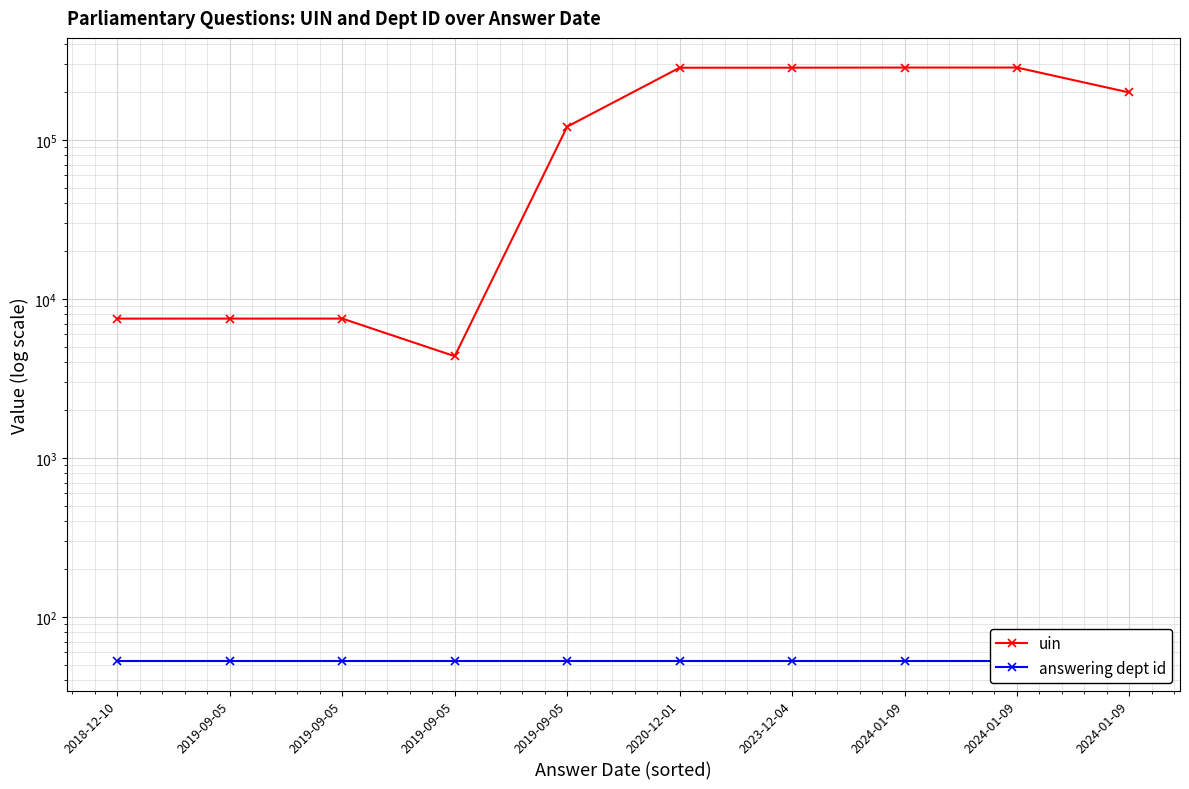

What is the label of the 6th point from the right?

2019-09-05